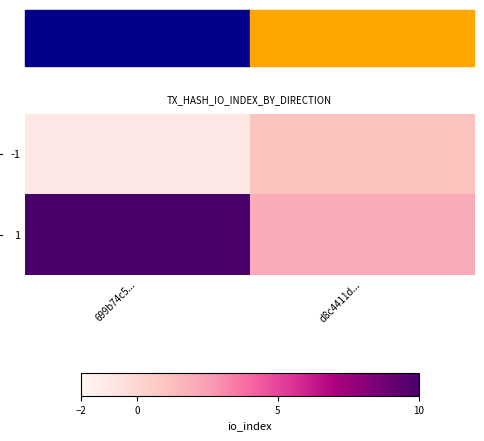

Which has a higher value, d8c4411d... or 699b74c5...?

d8c4411d...